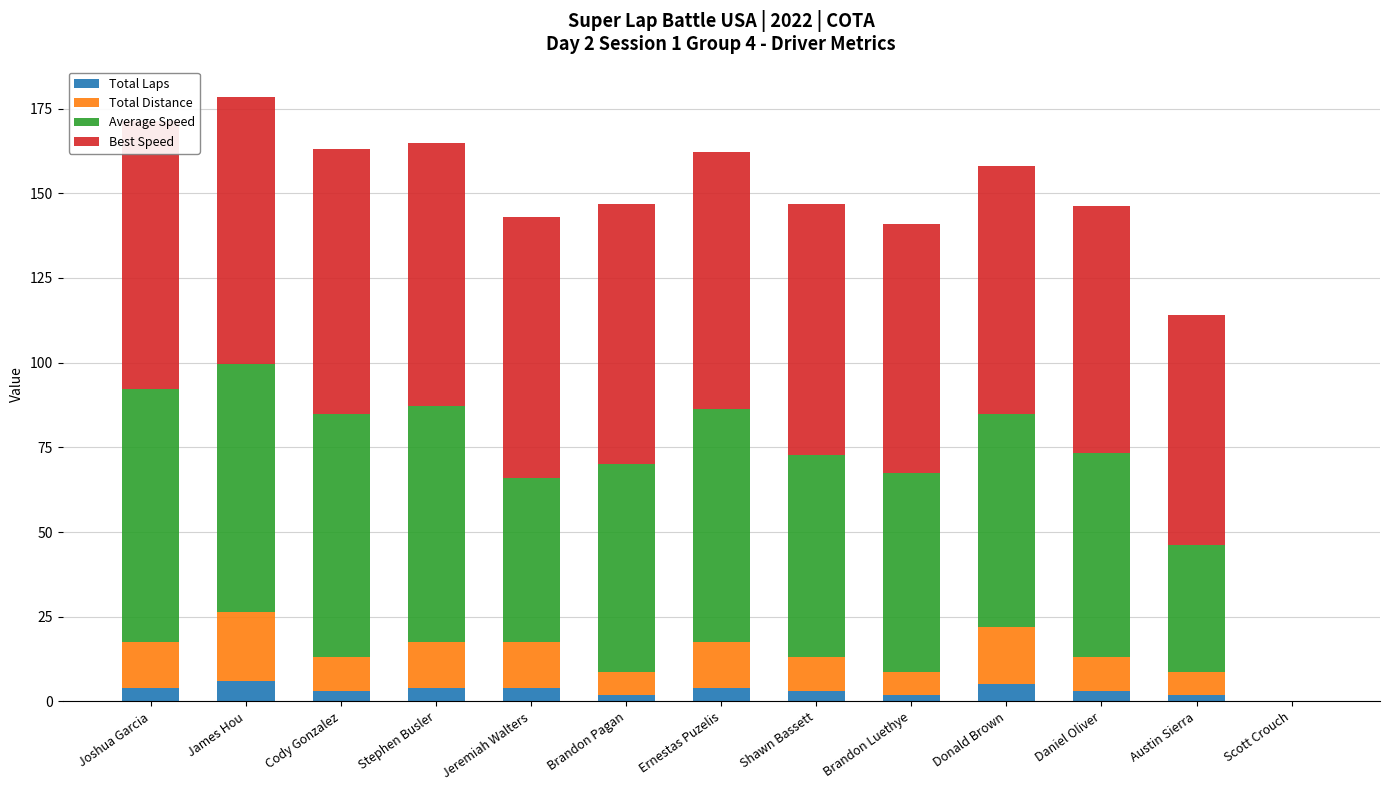

At which category does the chart reach its minimum across all series?

Scott Crouch